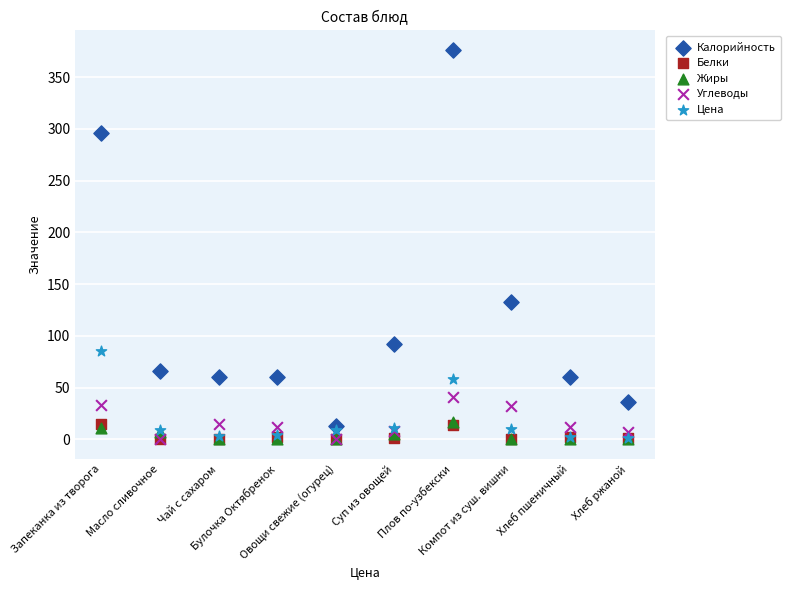

What are all the series names shown in the legend?

Калорийность, Белки, Жиры, Углеводы, Цена